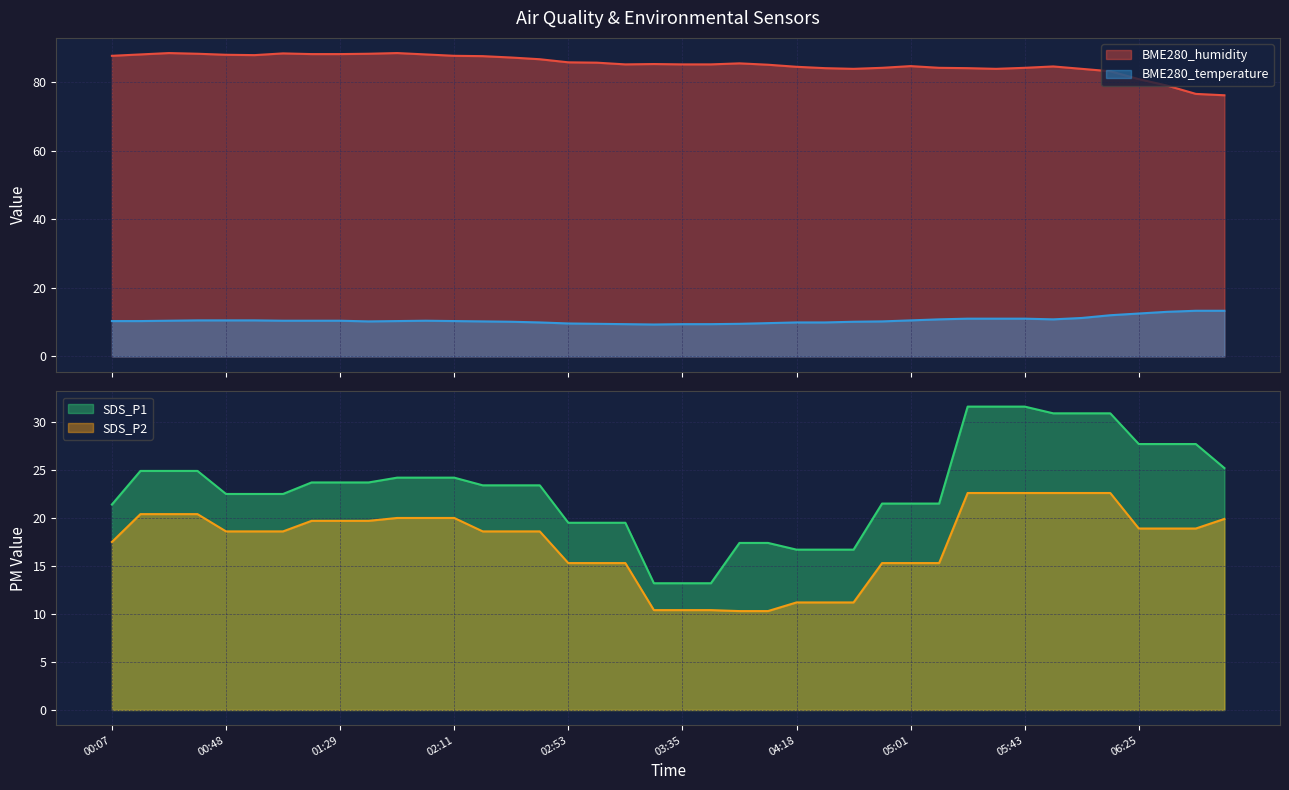

Which series has the widest spread of values?

SDS_P1